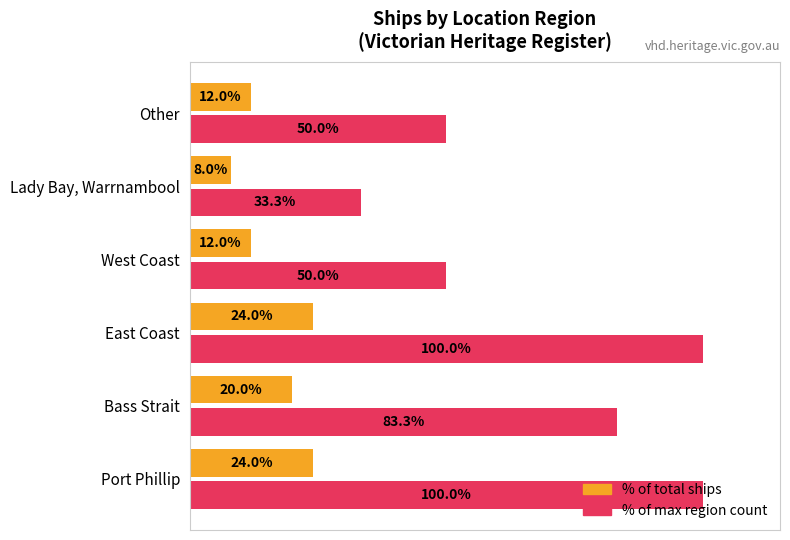

Which series has the largest range (max minus min)?

% of max region count